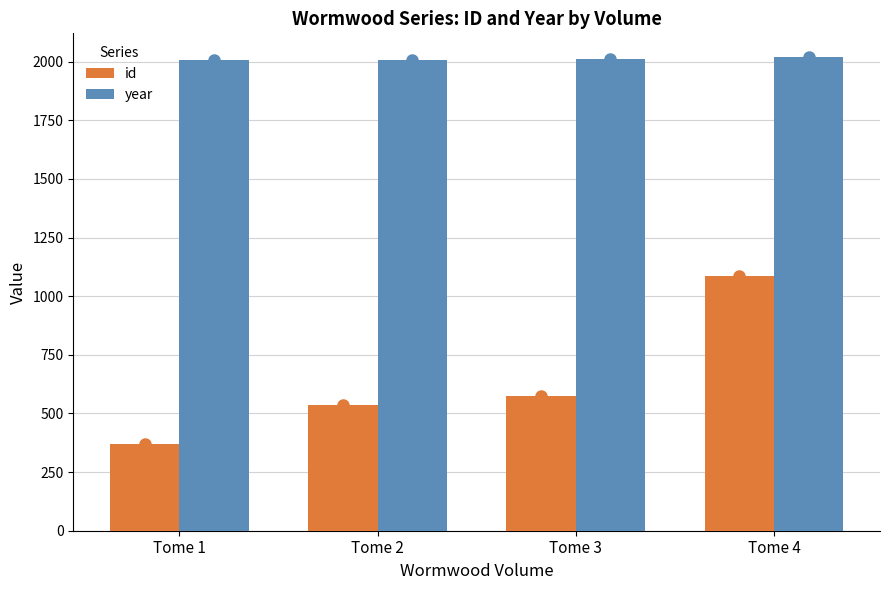

Read the id value at Tome 2, to the nearest 100.

500